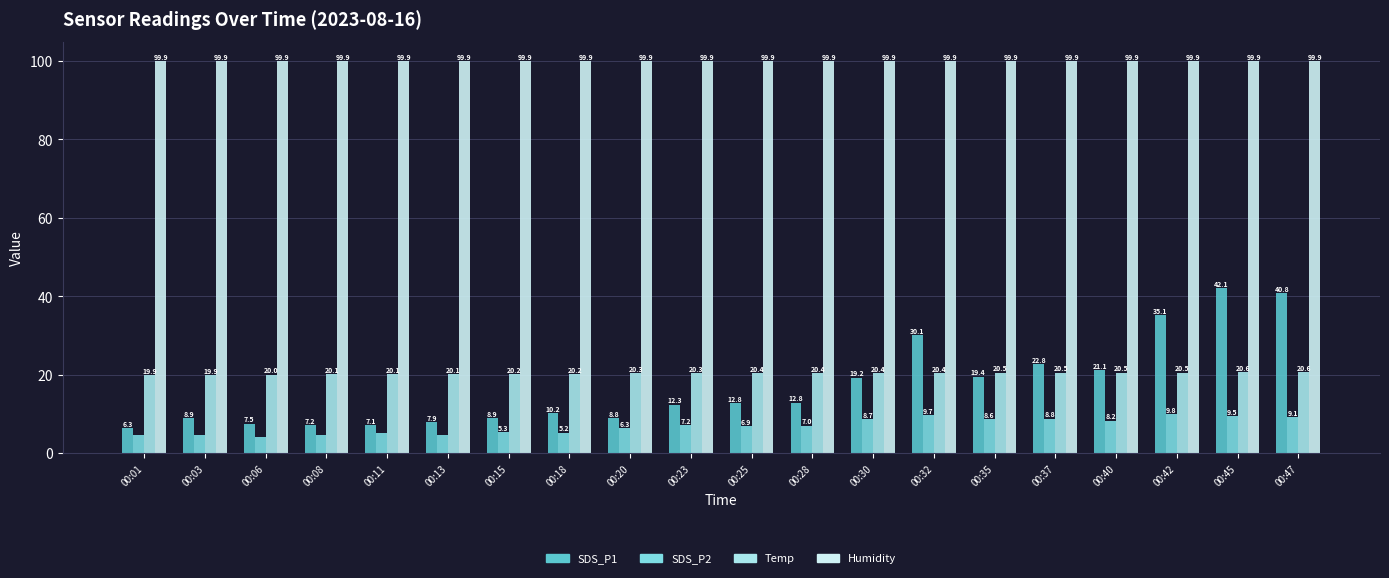

What is the spread (max minus min) of values at 00:37?

91.1